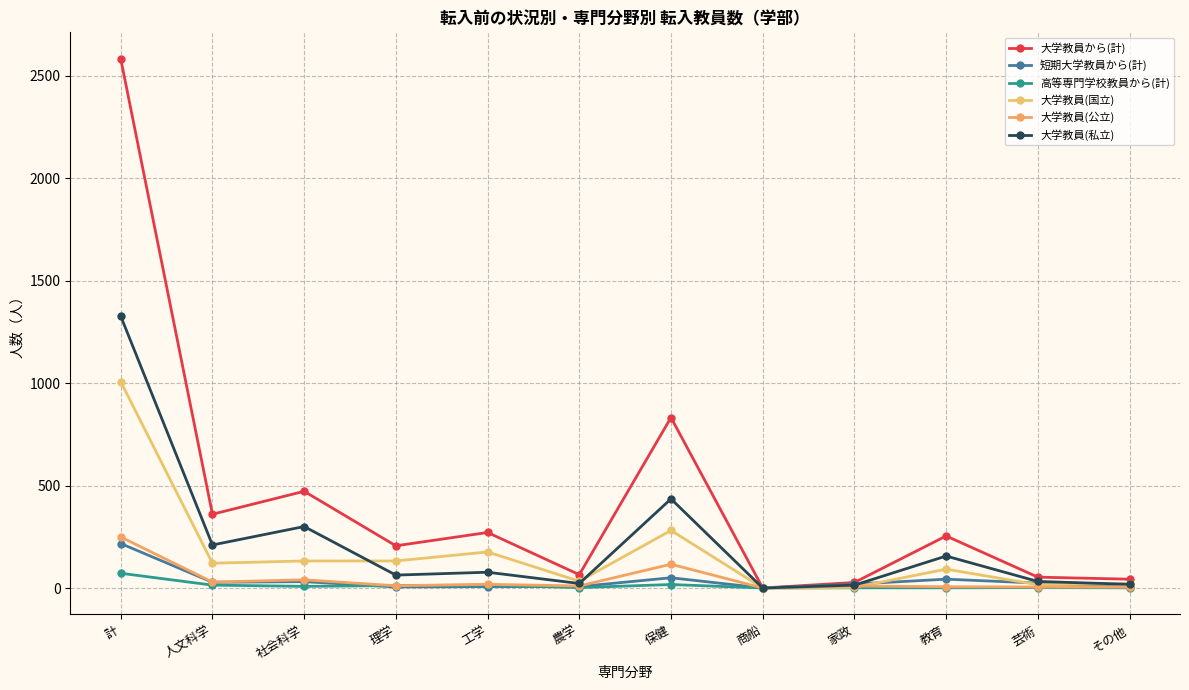

At which category is the sum across all series the highest?

計